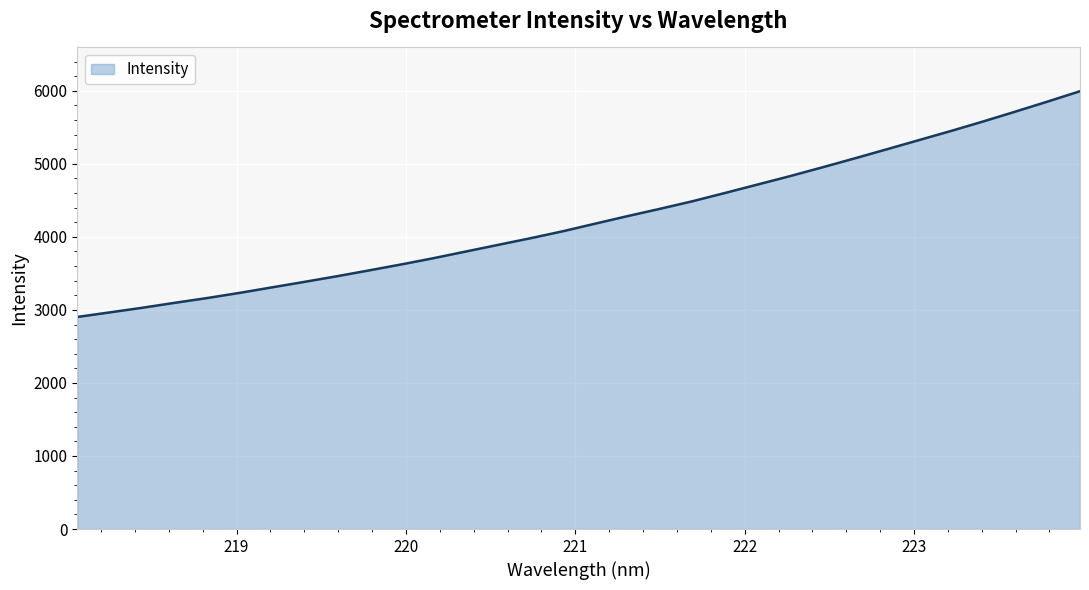

What is the difference between the maximum and minimum values?

3090.4